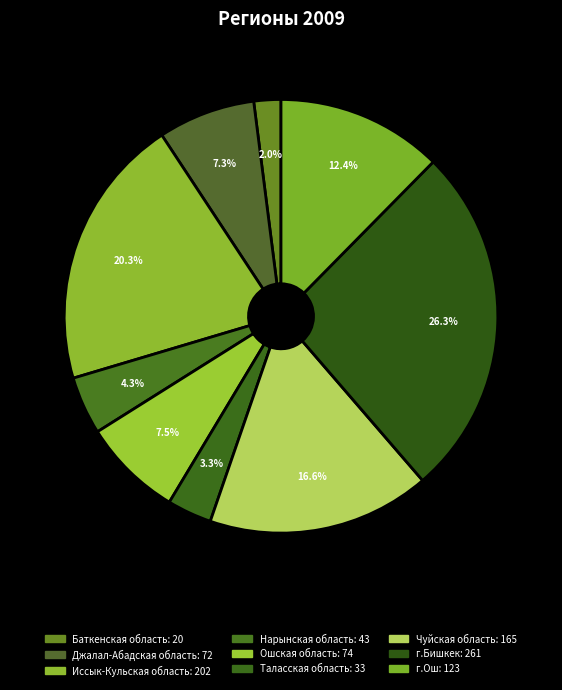

Rank the categories by value from highest to lowest.

г.Бишкек, Иссык-Кульская область, Чуйская область, г.Ош, Ошская область, Джалал-Абадская область, Нарынская область, Таласская область, Баткенская область